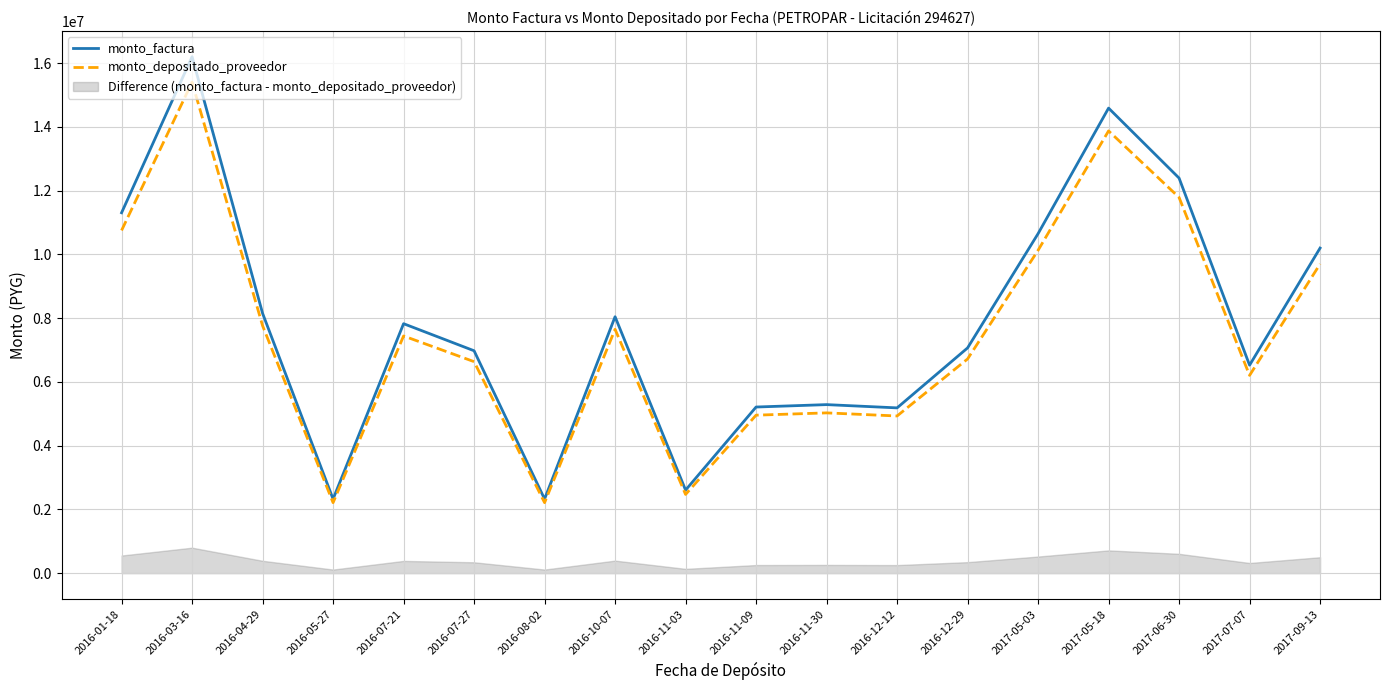

At which category does the chart reach its peak across all series?

2016-03-16